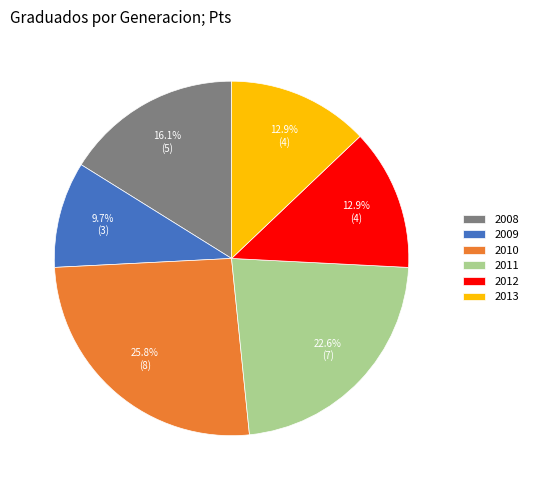

Which has a higher value, 2012 or 2008?

2008